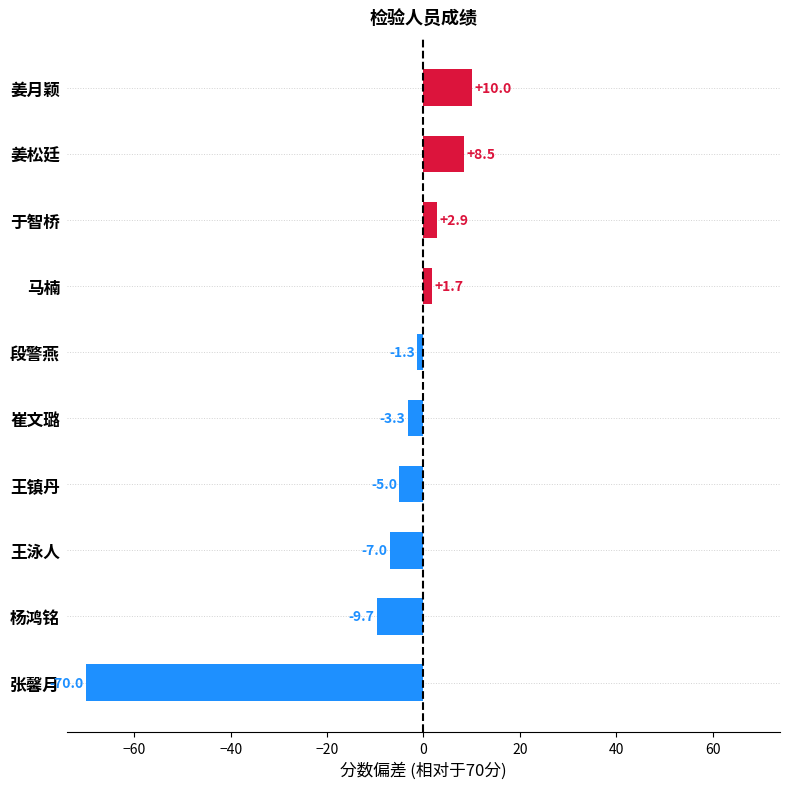

The value at 王镇丹 is -5.0. True or false?

True